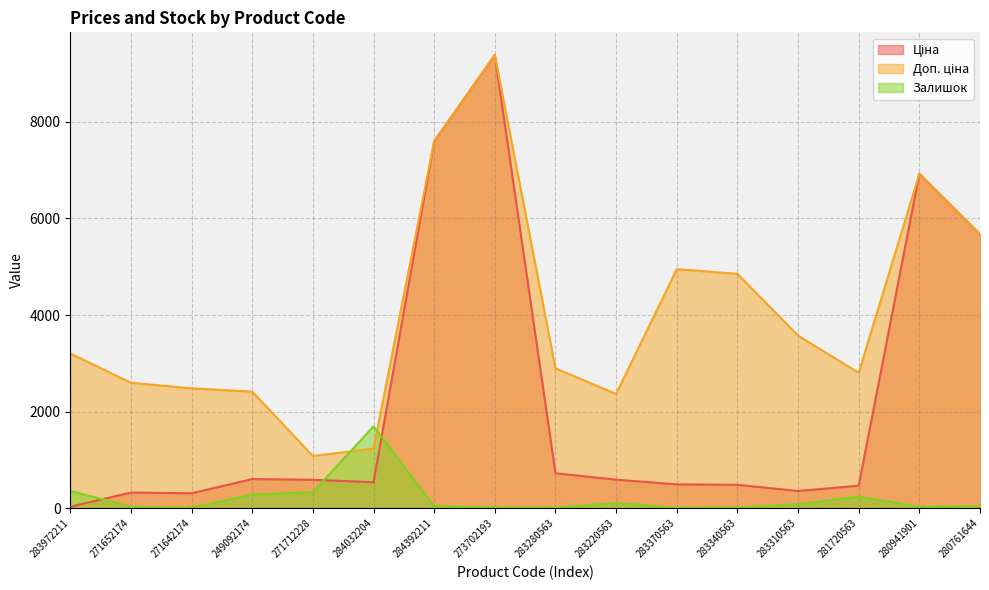

The Доп. ціна series shows 4950.4 at 283370563. True or false?

True